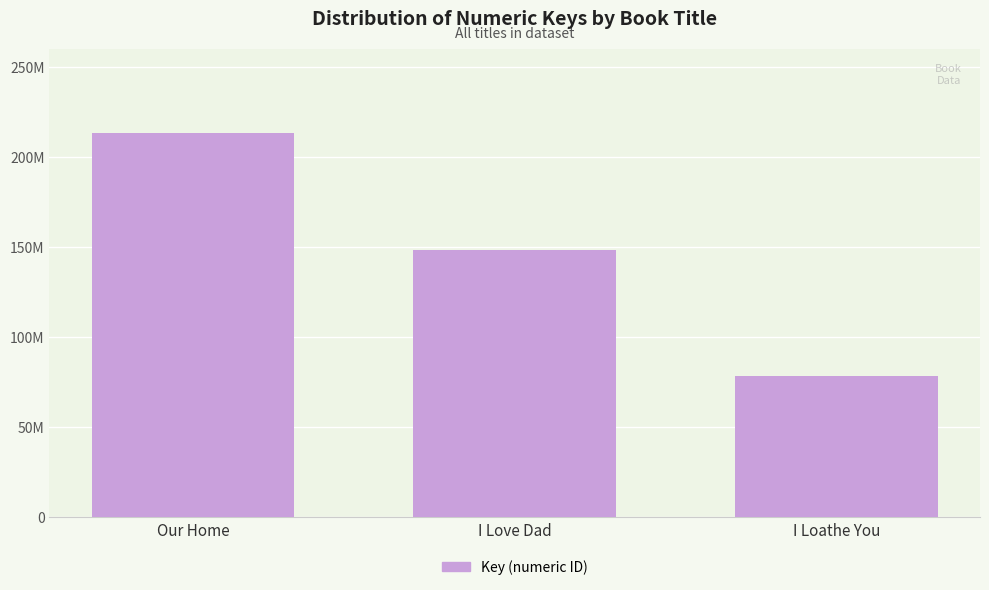

Are the bars horizontal?

No